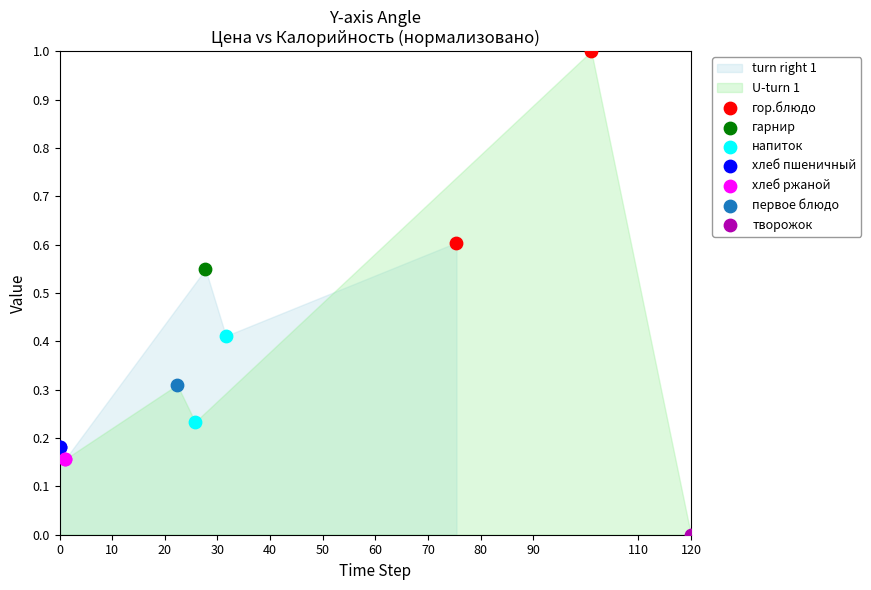

Which series reaches the minimum Y coordinate?

творожок